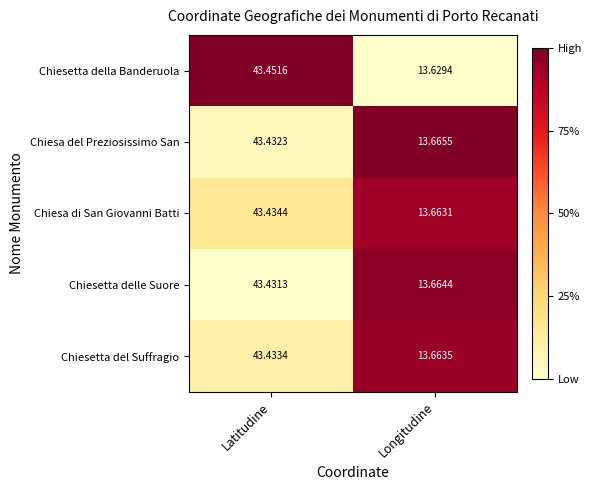

List the series in order of their peak value, lowest first.

Chiesetta delle Suore, Chiesa del Preziosissimo San, Chiesetta del Suffragio, Chiesa di San Giovanni Batti, Chiesetta della Banderuola